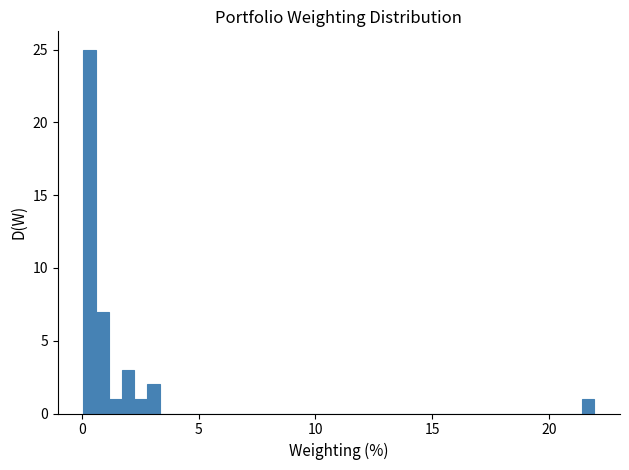

Around what value on the x-axis is the tallest bar? Give the approximate position of its centre, as read against the axis.

0.5